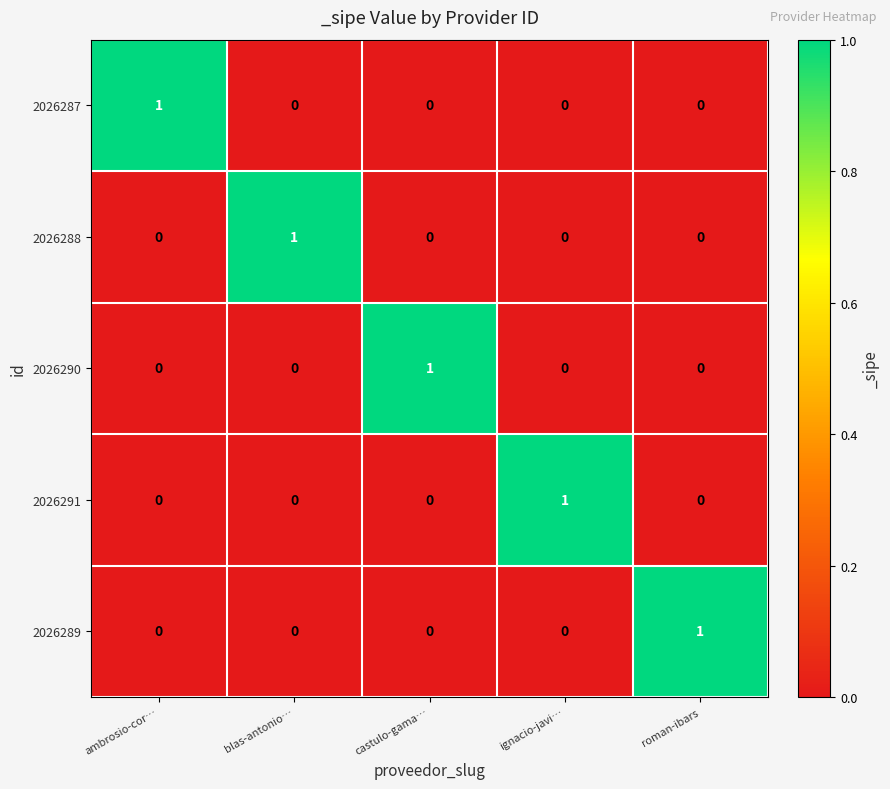

What is the total value across all series at ignacio-javi…?

1